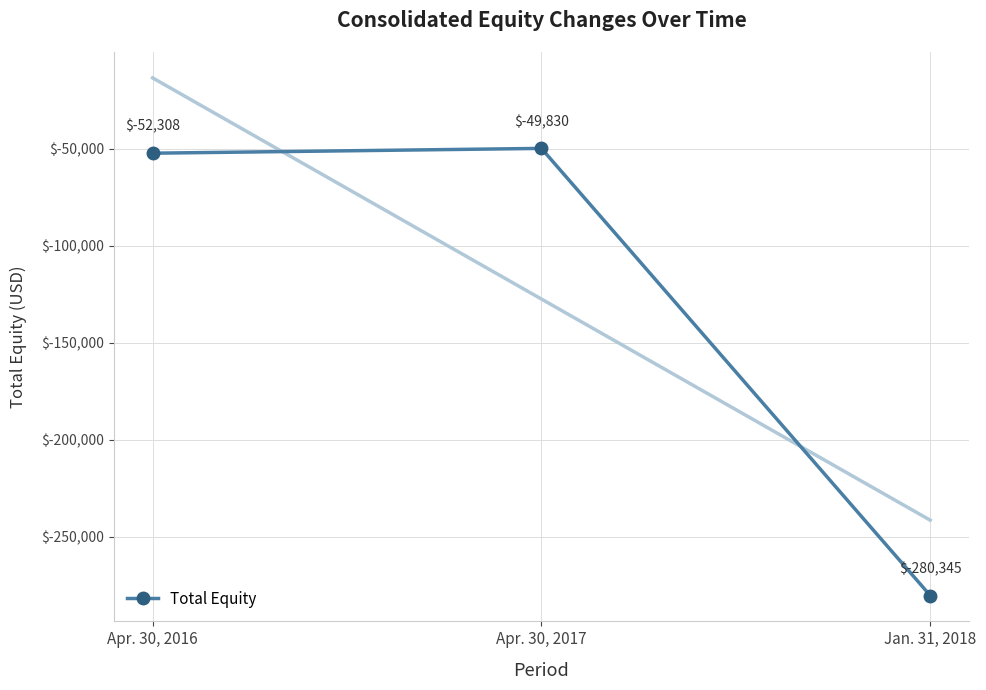

List the labels in order of value, smallest first.

Jan. 31, 2018, Apr. 30, 2016, Apr. 30, 2017